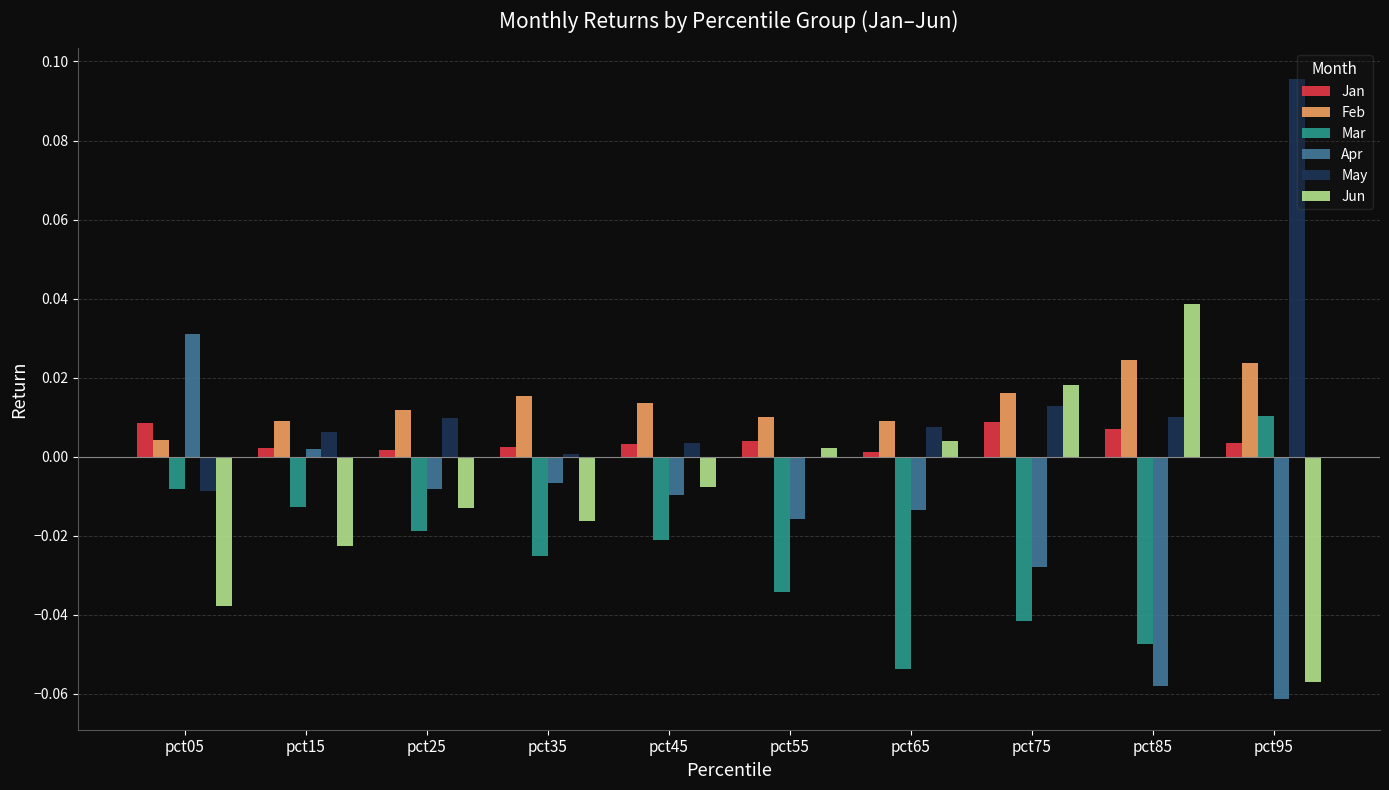

Is the value of Apr at pct05 greater than the value of Feb at pct85?

Yes